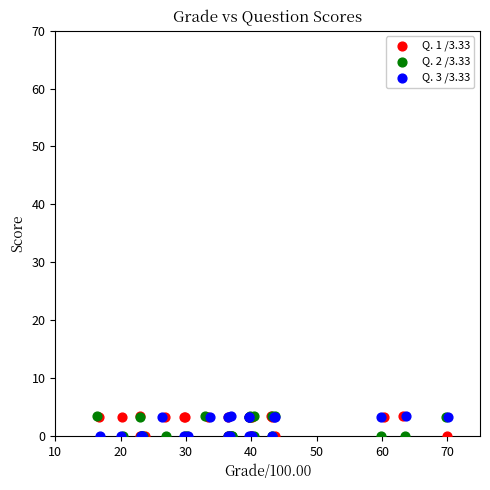

What are all the series names shown in the legend?

Q. 1 /3.33, Q. 2 /3.33, Q. 3 /3.33